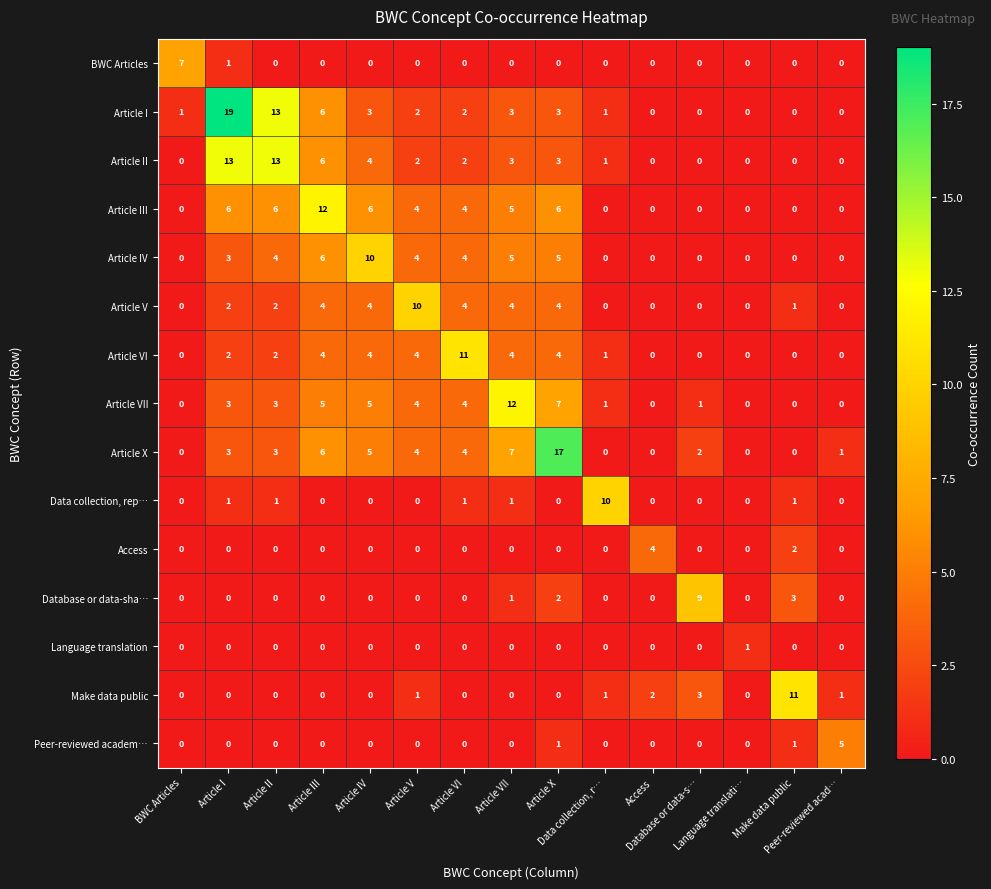

How many series are shown in this chart?

15